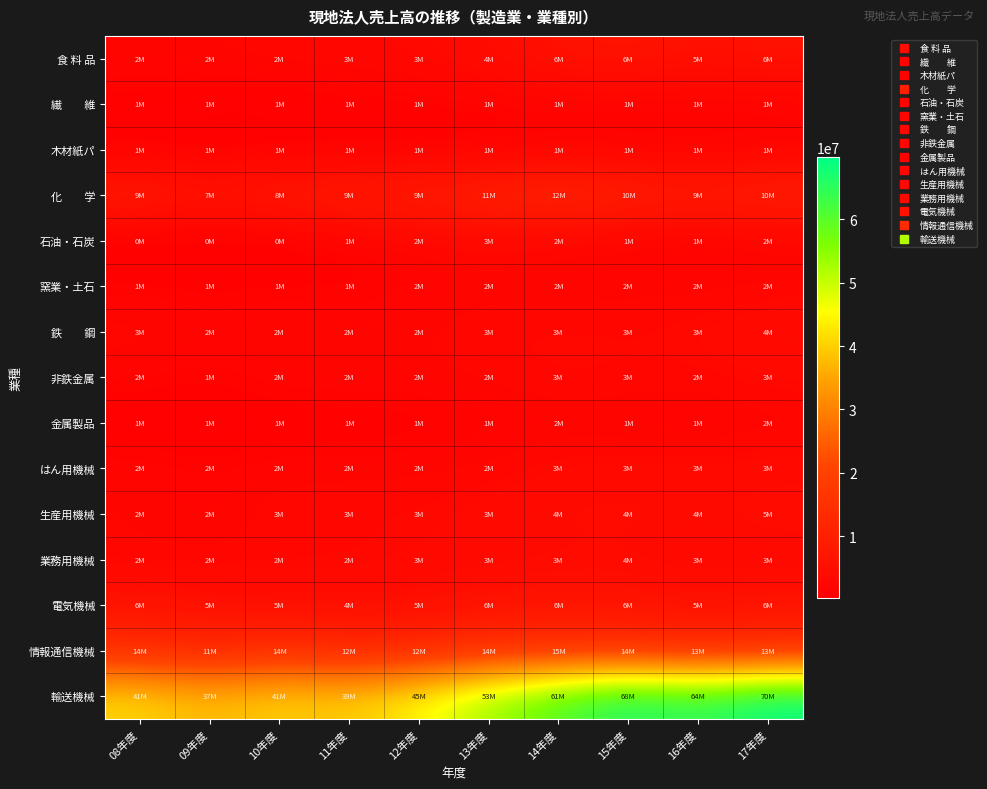

Count the number of data series in this chart.

15